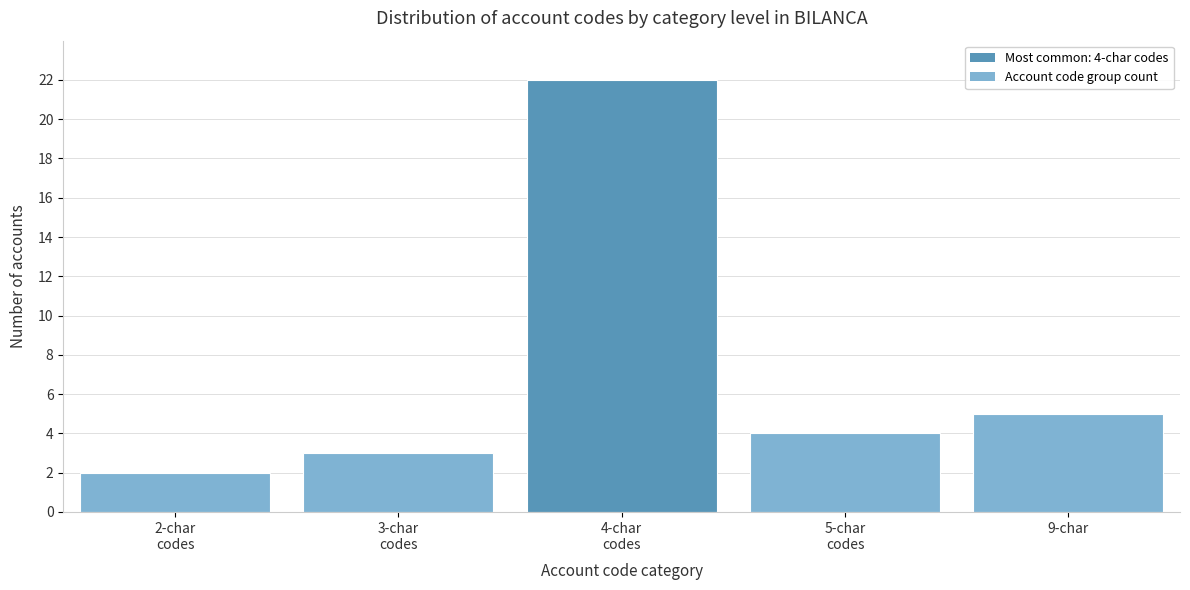

Reading left to right, what are all the values shown in this chart?

2	3	22	4	5